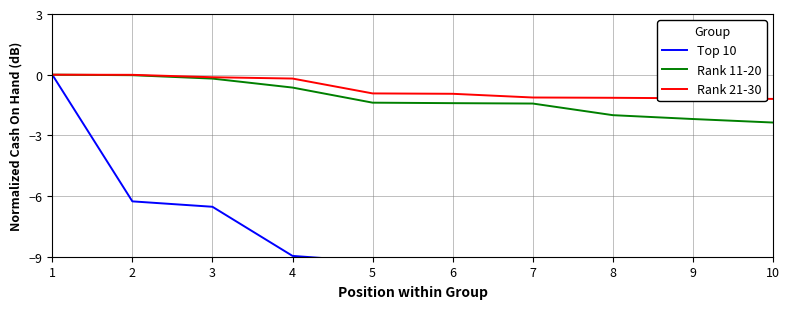

Reading right to left, transcribe all the data shown in this chart.

Top 10: 10=-11.4	9=-10.8	8=-10.8	7=-10.7	6=-9.3	5=-9.2	4=-9.0	3=-6.5	2=-6.3	1=0.0
Rank 11-20: 10=-2.4	9=-2.2	8=-2.0	7=-1.4	6=-1.4	5=-1.4	4=-0.6	3=-0.2	2=-0.0	1=0.0
Rank 21-30: 10=-1.2	9=-1.2	8=-1.1	7=-1.1	6=-0.9	5=-0.9	4=-0.2	3=-0.1	2=-0.0	1=0.0